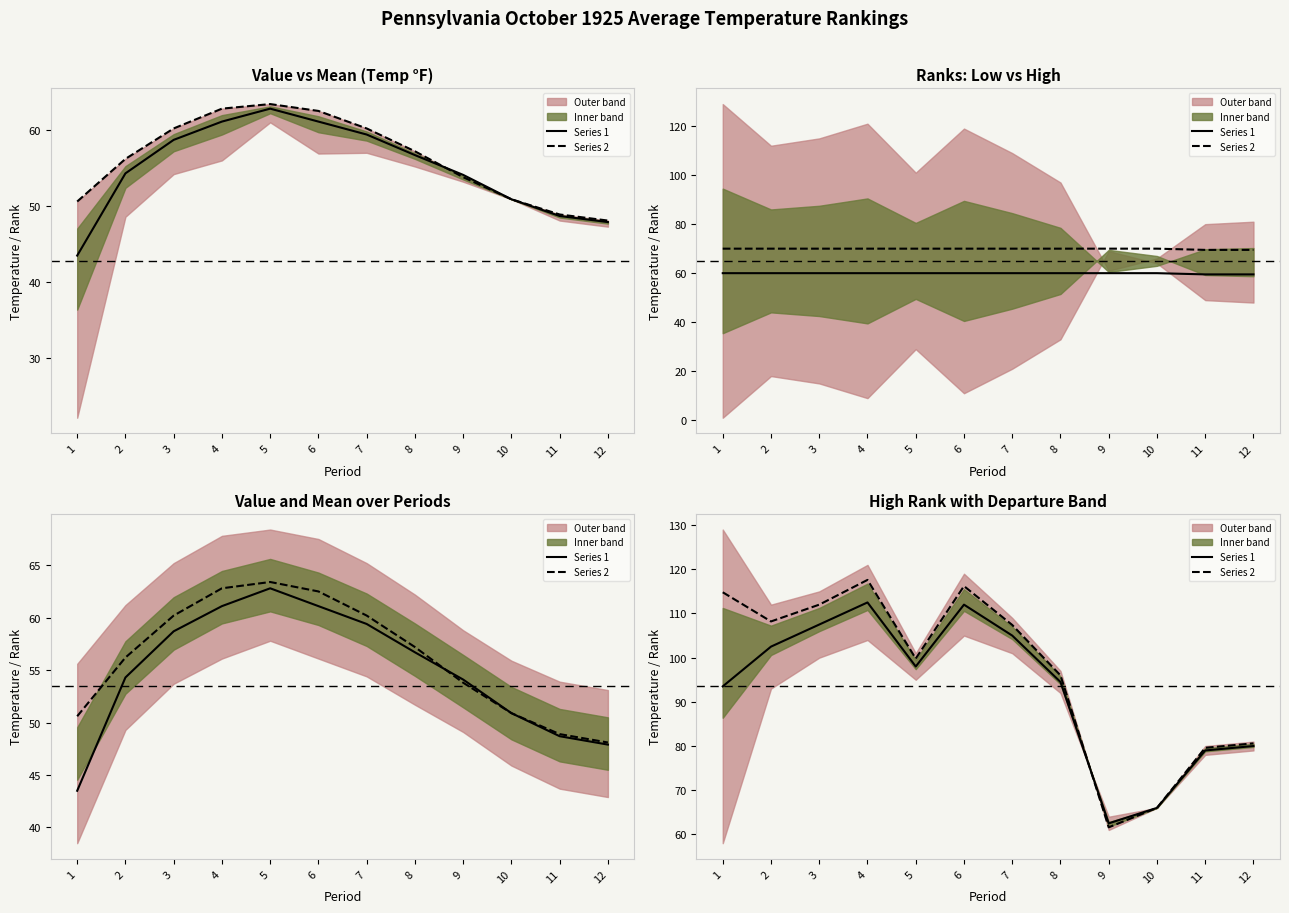

Rank the series by their average value, from lowest to highest.

Series 1, Series 2